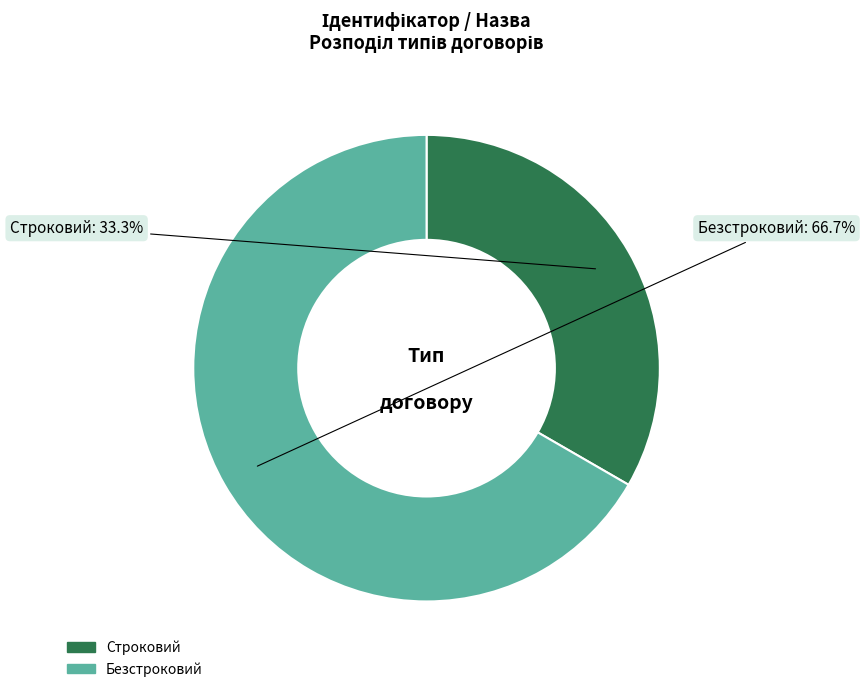

Rank the categories by value from lowest to highest.

Строковий, Безстроковий